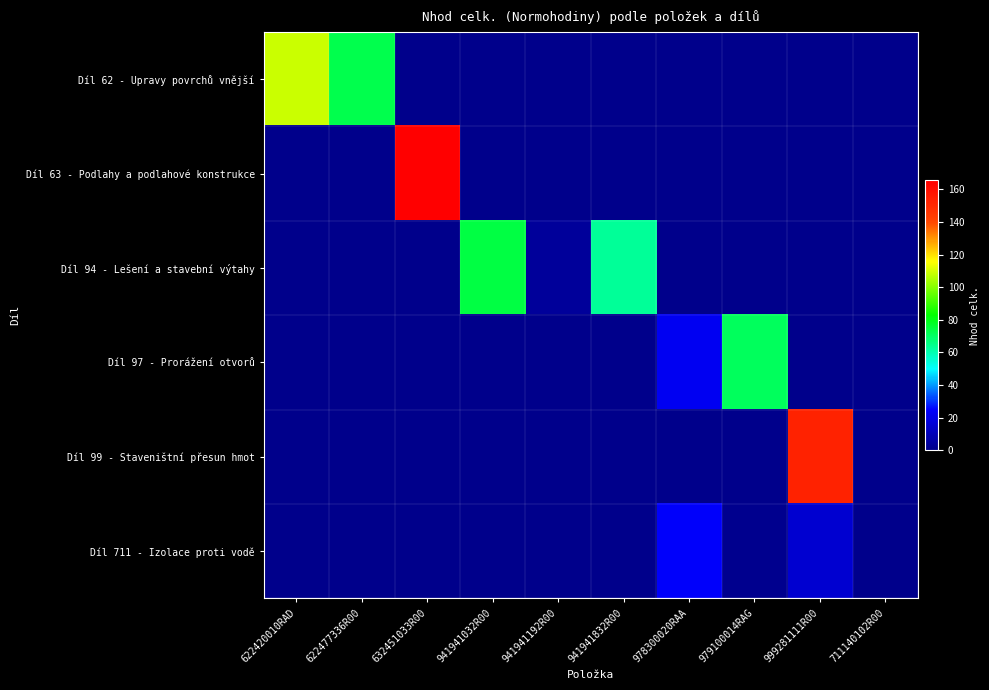

Which series has the largest range (max minus min)?

Díl 63 - Podlahy a podlahové konstrukce